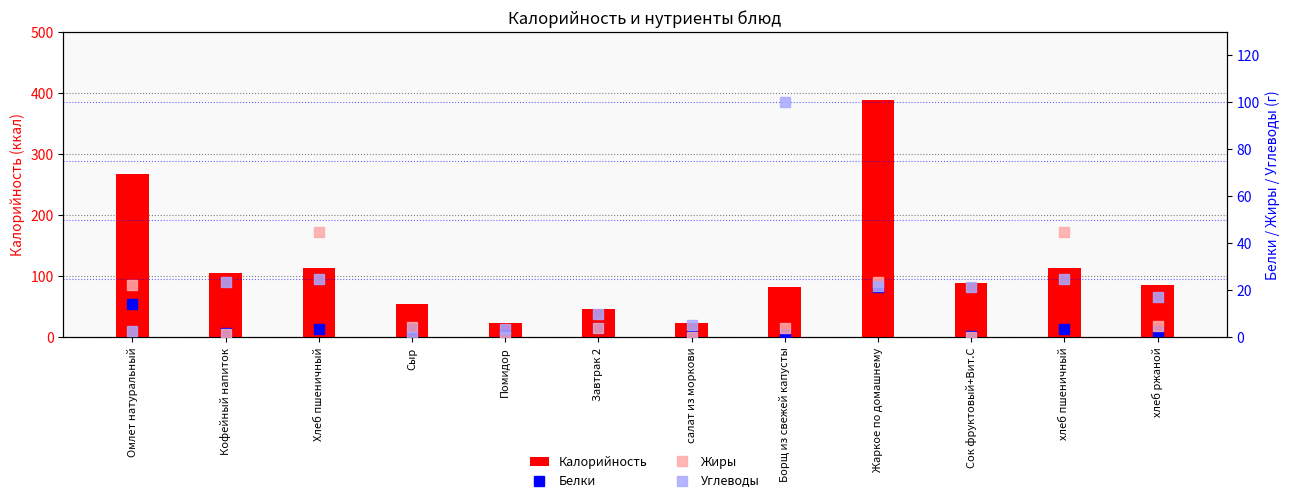

How many data points in Углеводы are above 21?

6